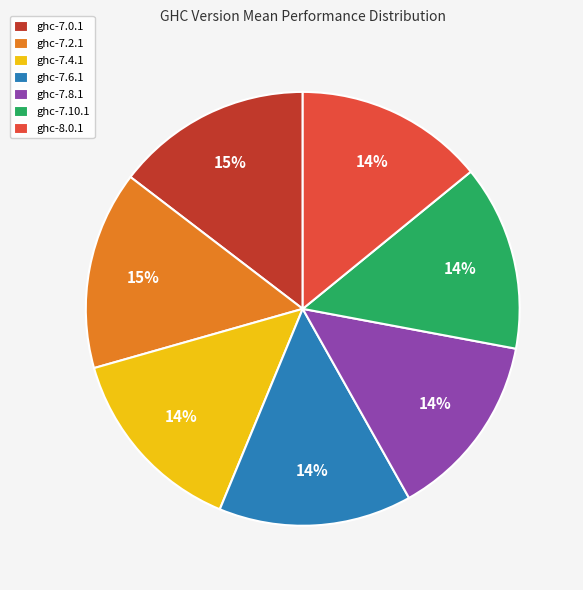

To the nearest percent, what percentage of the pie is ghc-7.0.1?

15%